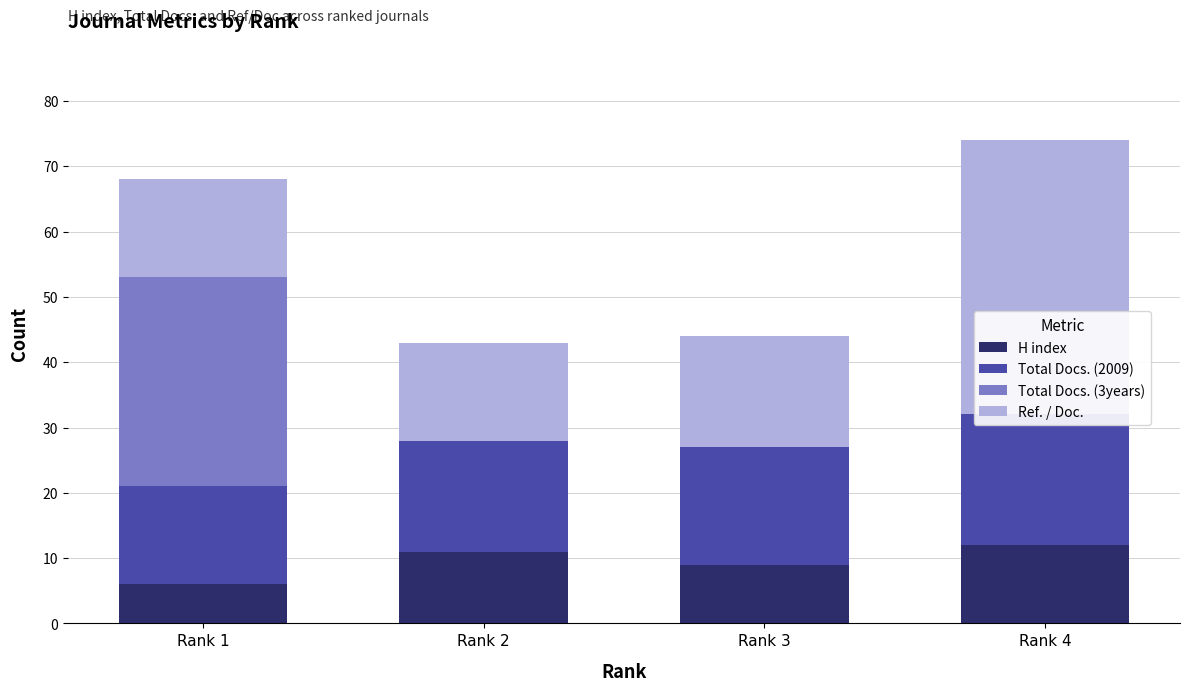

The value of H index at Rank 1 is 4. True or false?

False